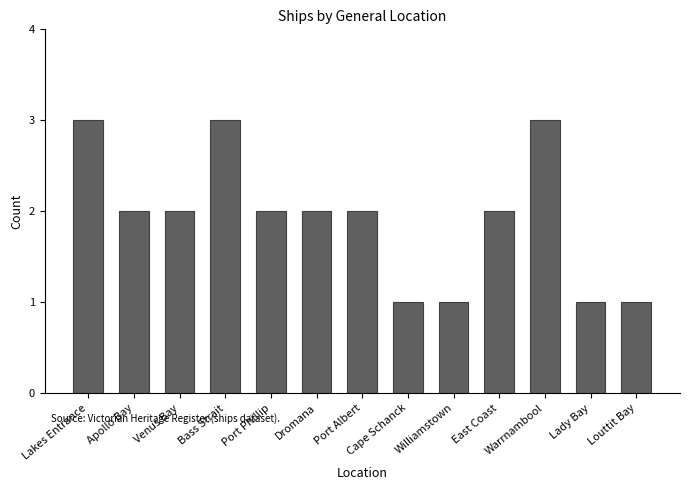

How many distinct data groups are displayed?

1